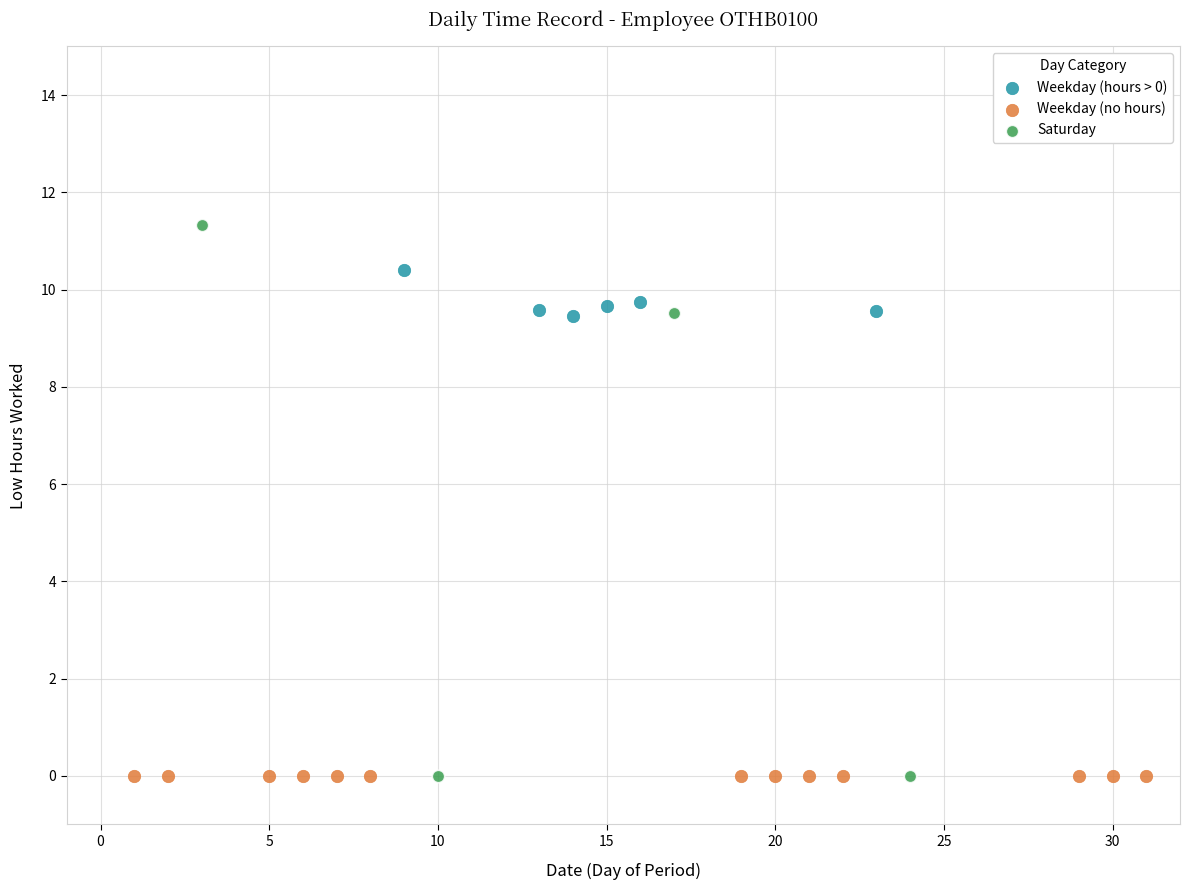

Which series contains the highest Y value?

Saturday